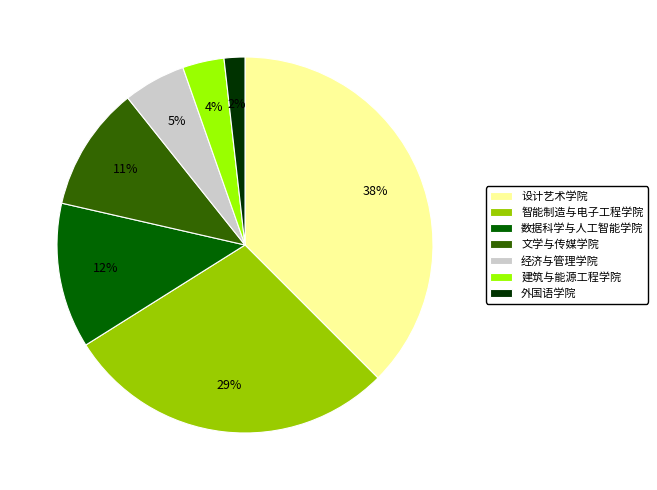

How many segments does this pie chart have?

7